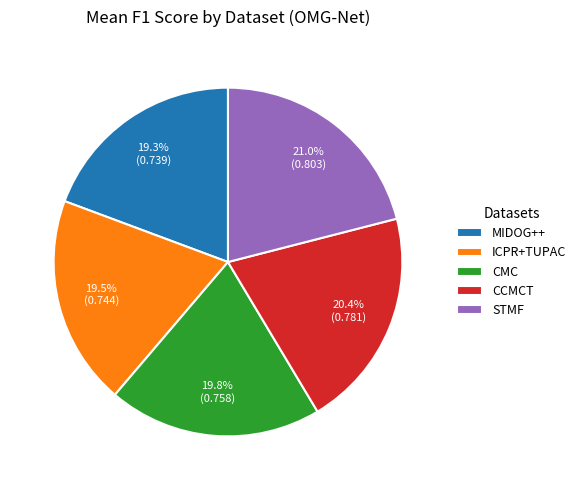

To the nearest percent, what portion does CCMCT represent?

20%